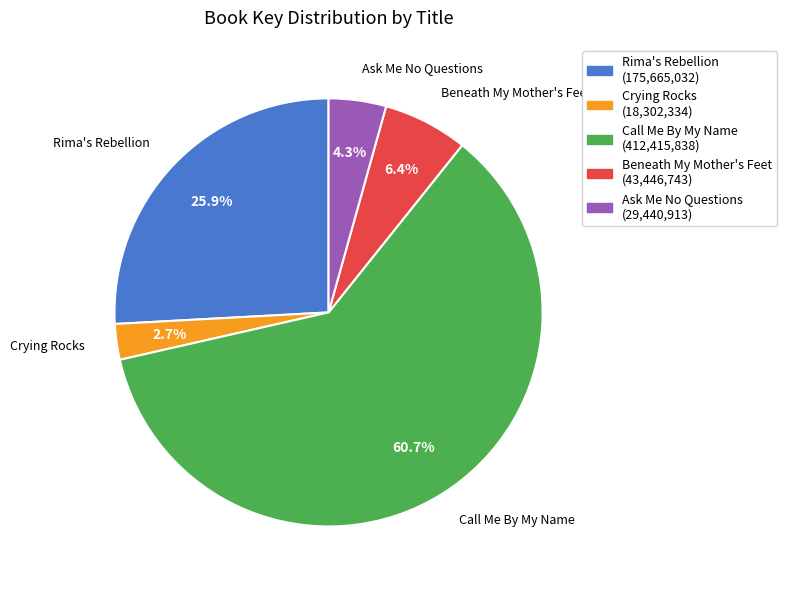

Which category accounts for the majority?

Call Me By My Name